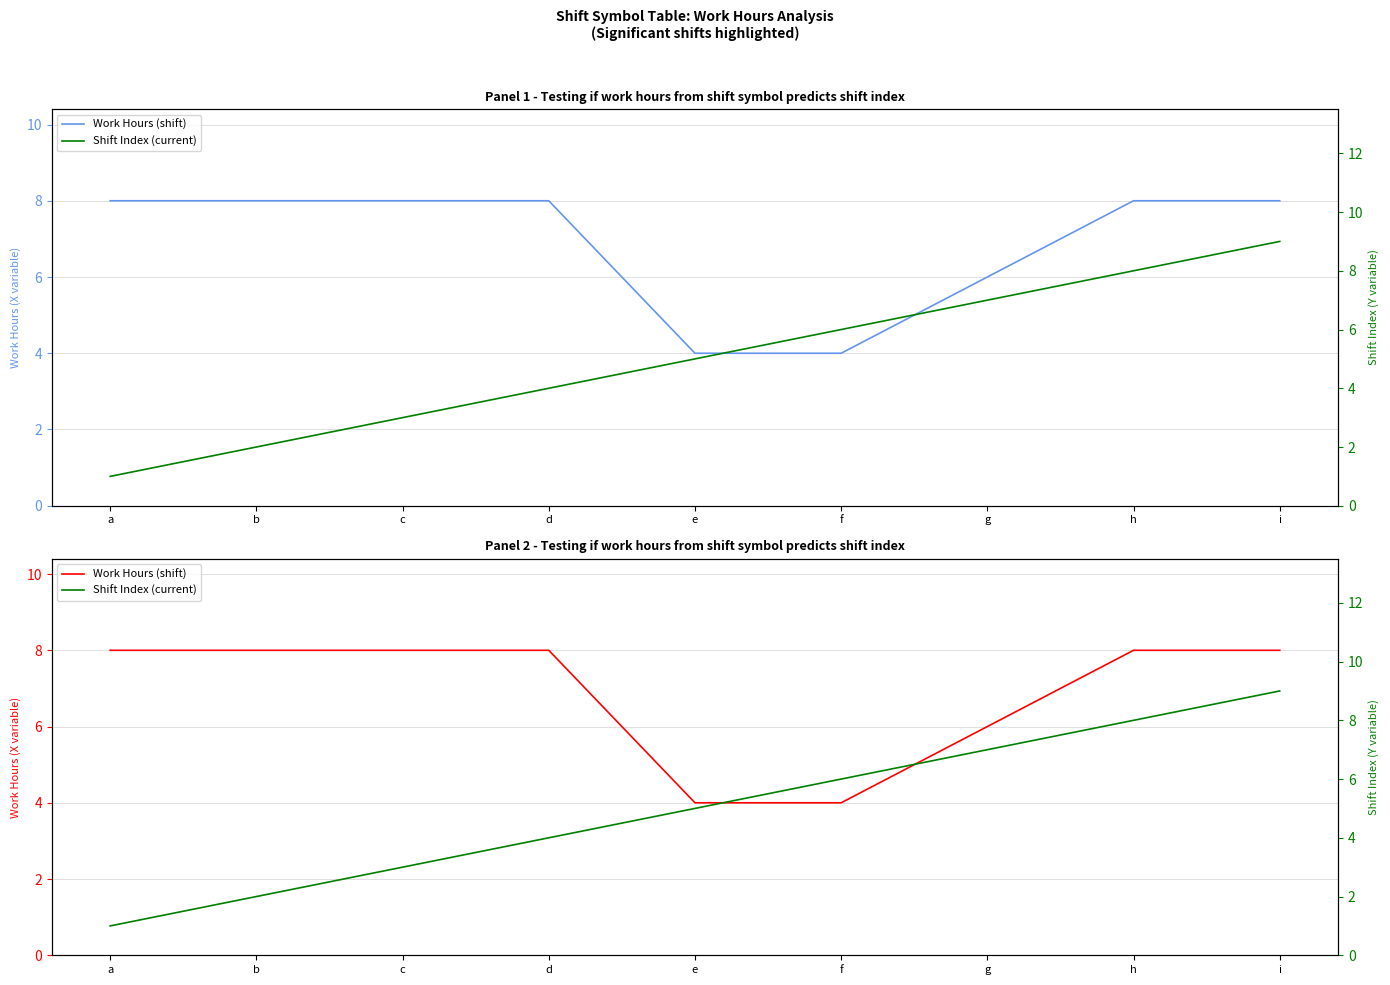

How many series are shown in this chart?

2